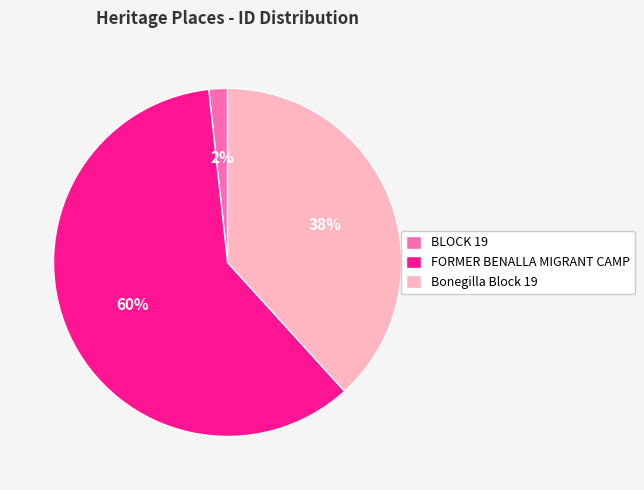

Combined, do Bonegilla Block 19 and BLOCK 19 account for over 50%?

No